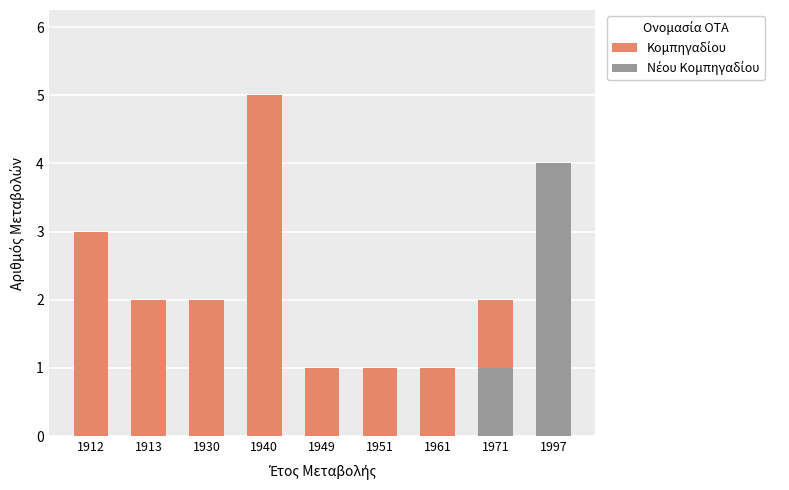

The value of Κομπηγαδίου at 1951 is 1. True or false?

True